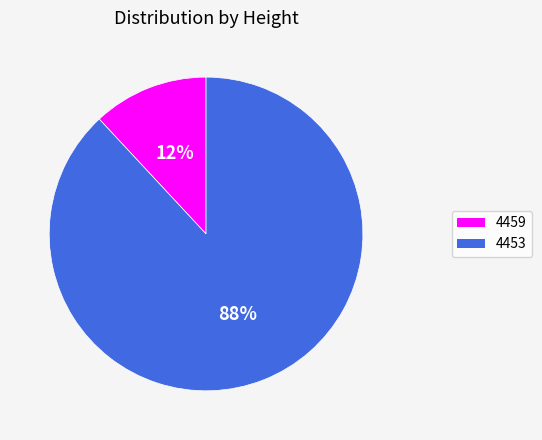

Which has a higher value, 4459 or 4453?

4453